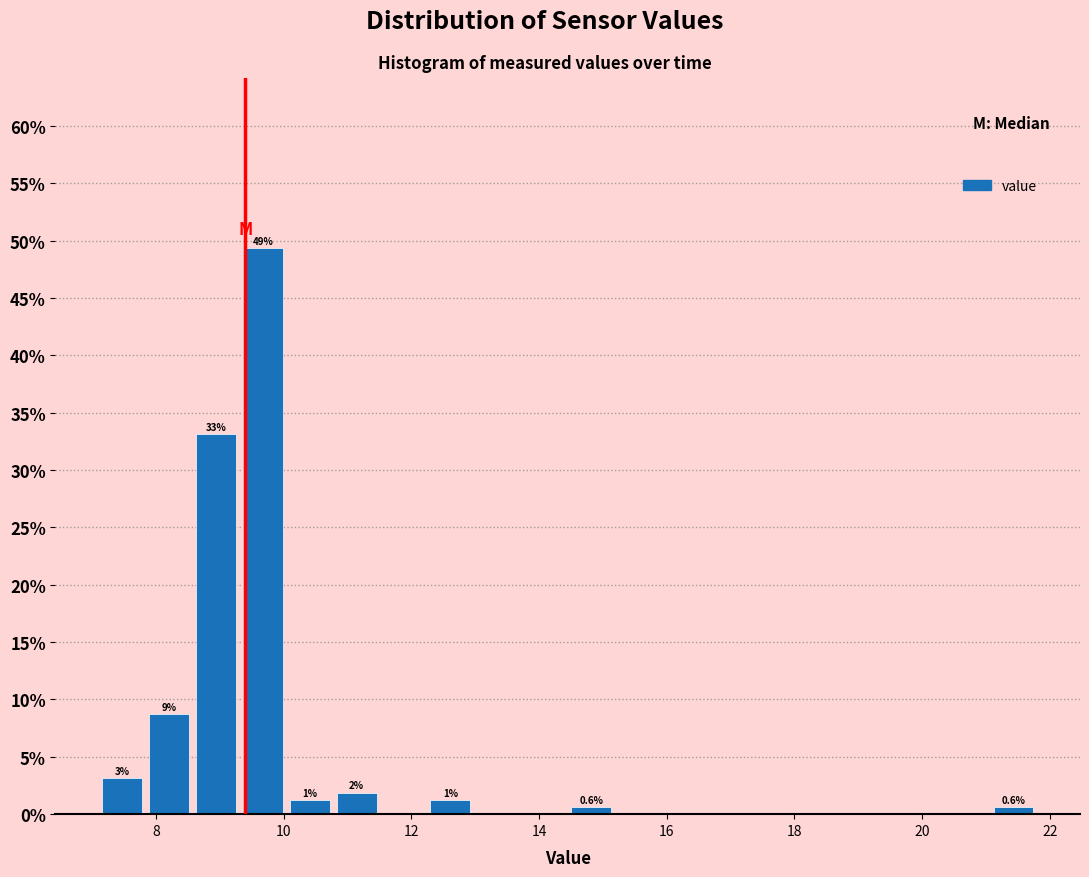

Read against the x-axis, roughly where is the centre of the tallest bar?

9.6